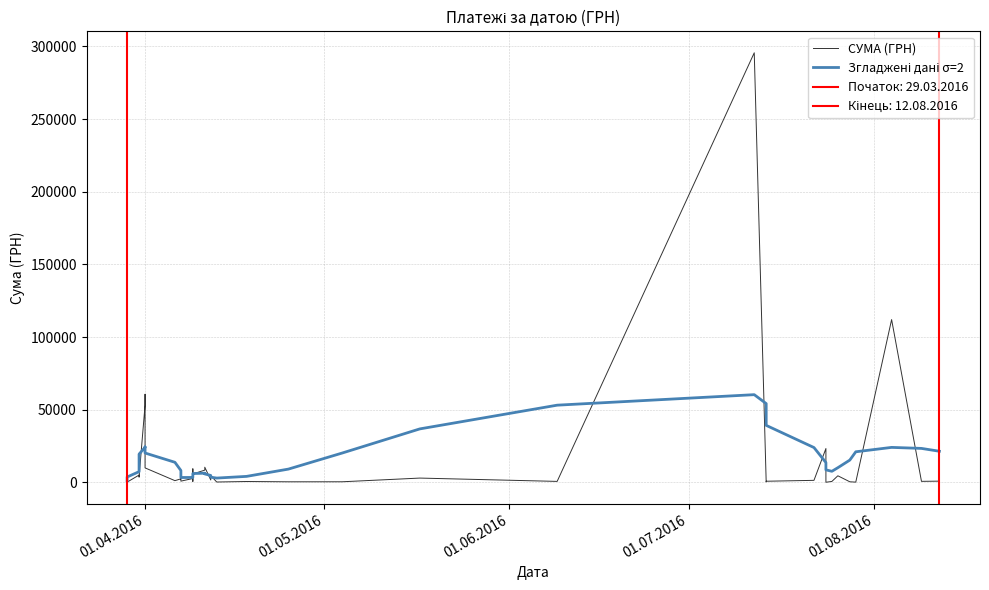

What is the highest value of the СУМА (ГРН) series?

295638.6